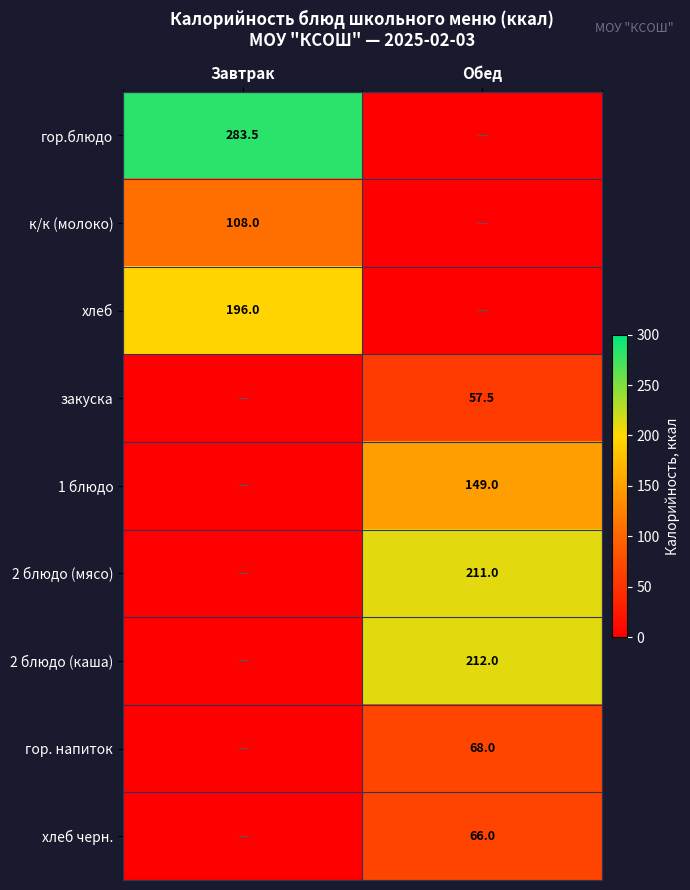

Count the number of categories in the chart.

2